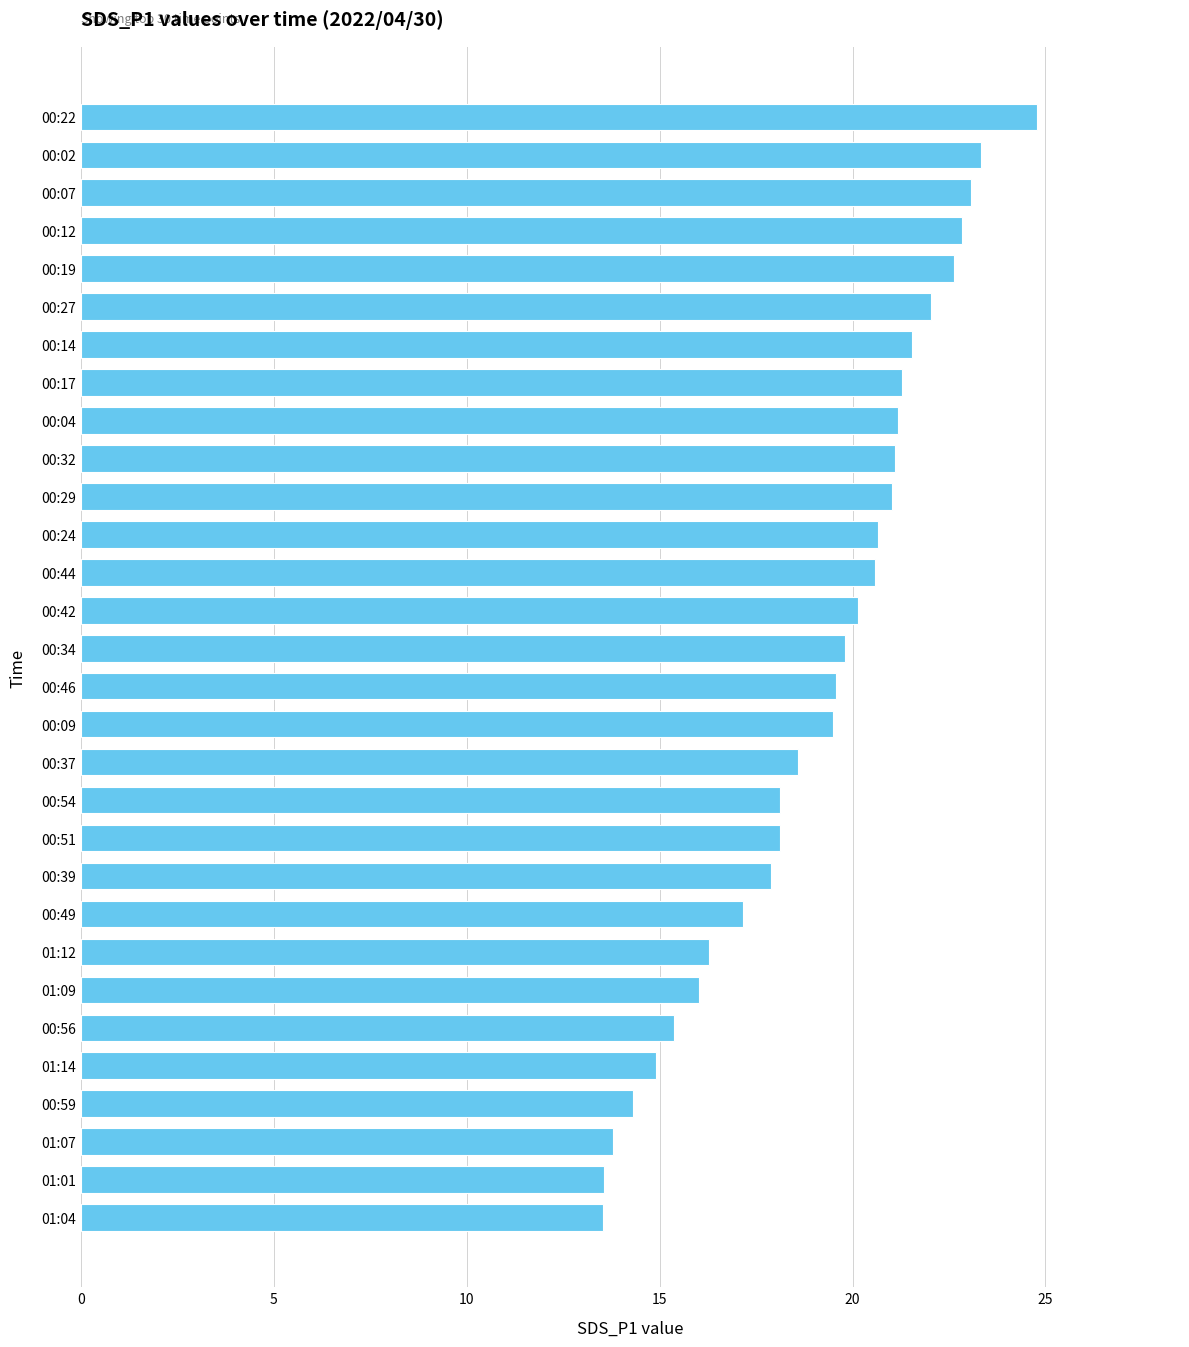

What is the maximum value shown in the chart?

24.8